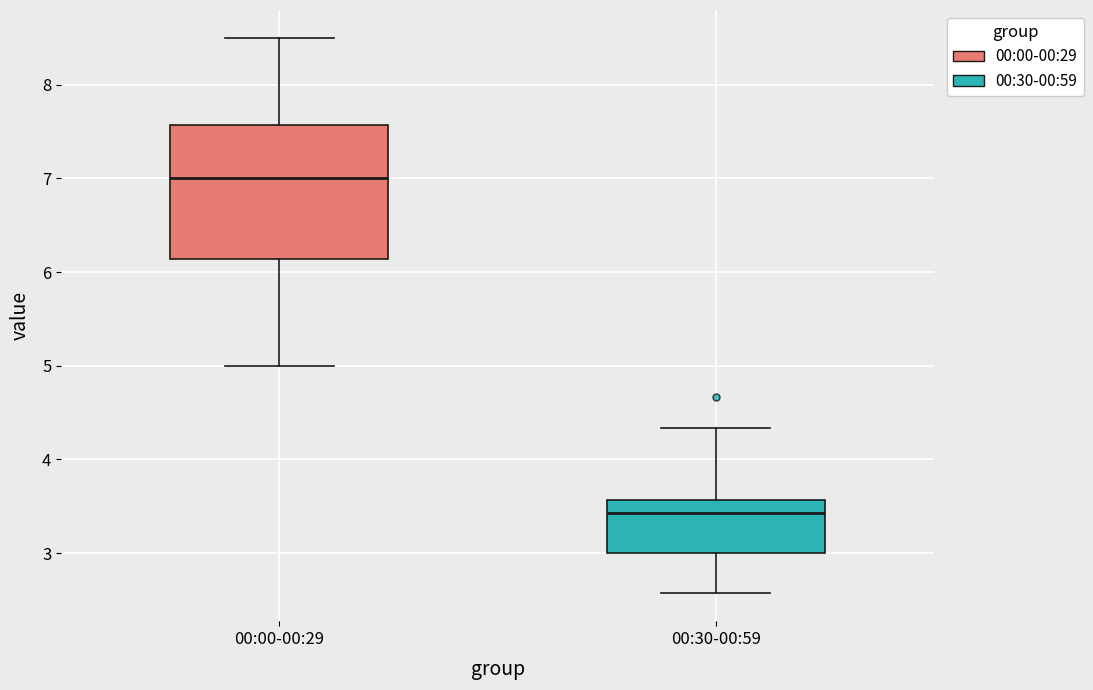

Reading left to right, transcribe this box plot: for each box, give where its median line is, the range the box spans, and where its two whiskers end, as read against the y-axis. The values are not printed on the chart, so give them approximately, as read against the axis.

00:00-00:29: median 7.0, box 6.1 to 7.6, whiskers 5.0 to 8.5
00:30-00:59: median 3.4, box 3.0 to 3.6, whiskers 2.6 to 4.3